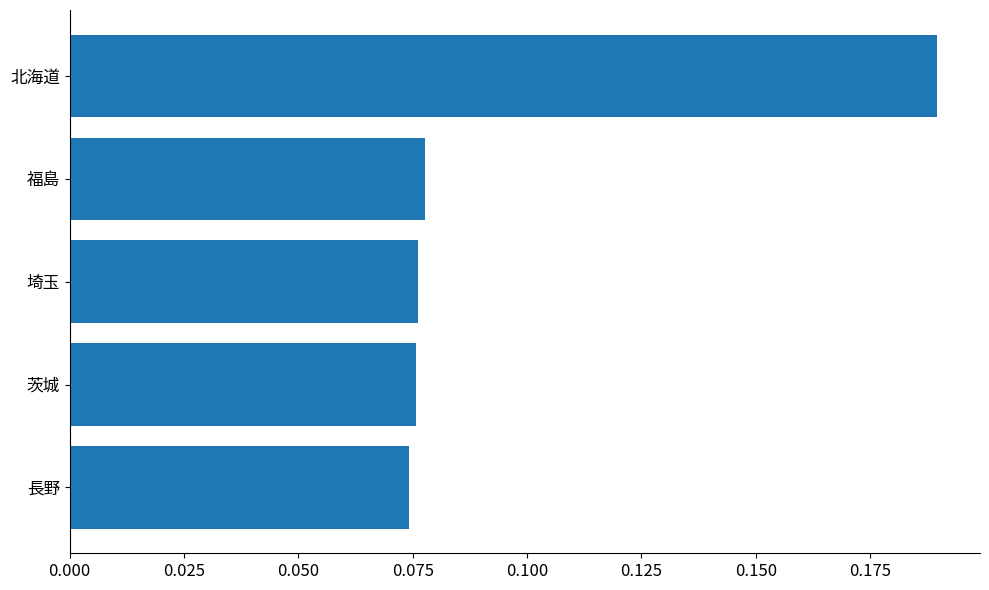

At which category does the chart reach its peak across all series?

北海道